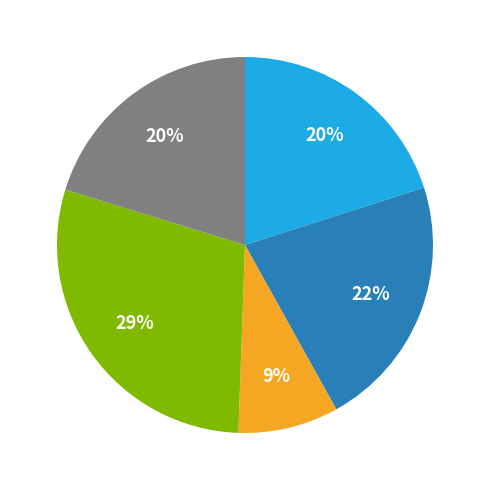

Is there a majority slice in this chart?

No